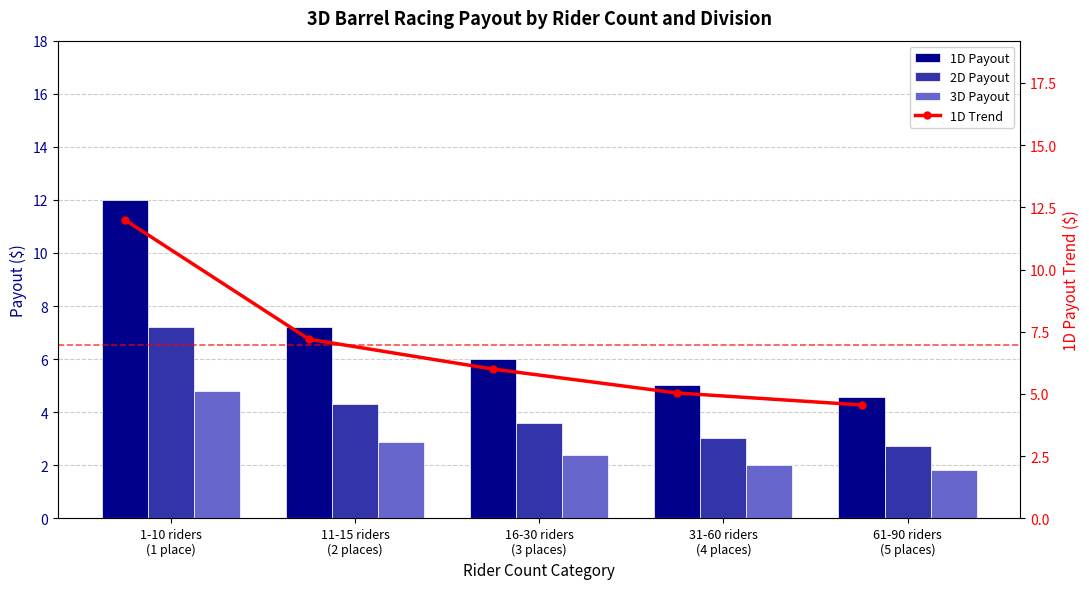

What is the spread (max minus min) of values at 1-10 riders
(1 place)?

7.2